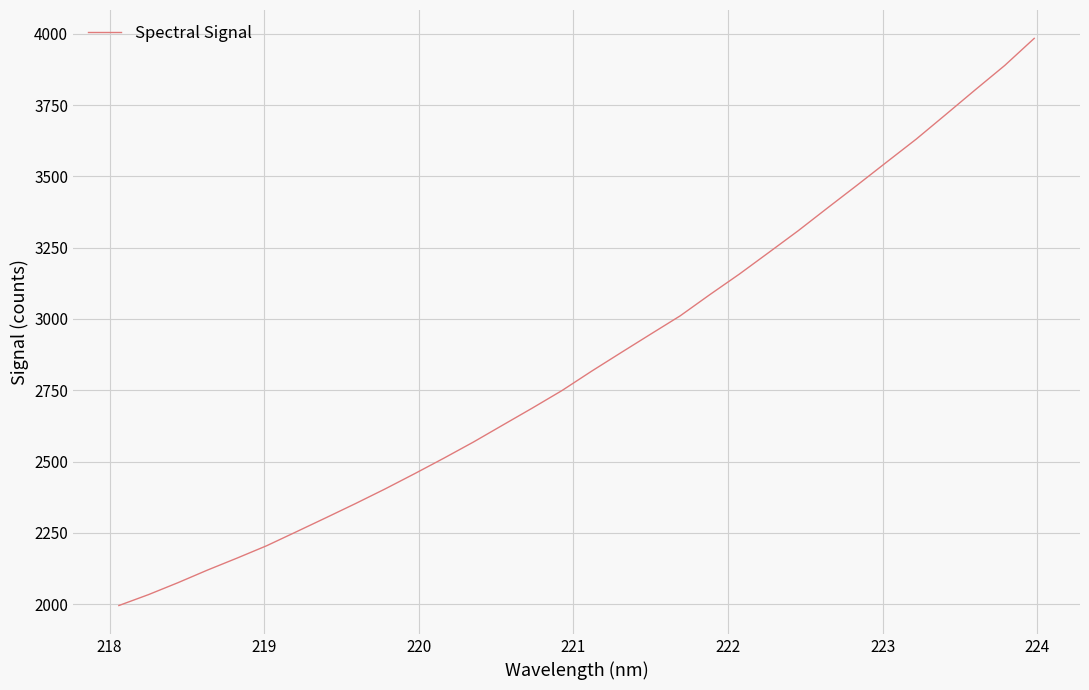

Reading left to right, what are all the values shown in this chart?

1995.2	2033.4	2075.4	2119.7	2161.6	2204.9	2253.6	2302.7	2352.4	2403.6	2457.2	2512.1	2568.6	2628.5	2688.1	2749.3	2817.0	2882.2	2946.8	3011.0	3085.0	3157.0	3233.0	3309.5	3390.0	3469.5	3550.4	3630.7	3716.8	3803.5	3888.9	3983.9